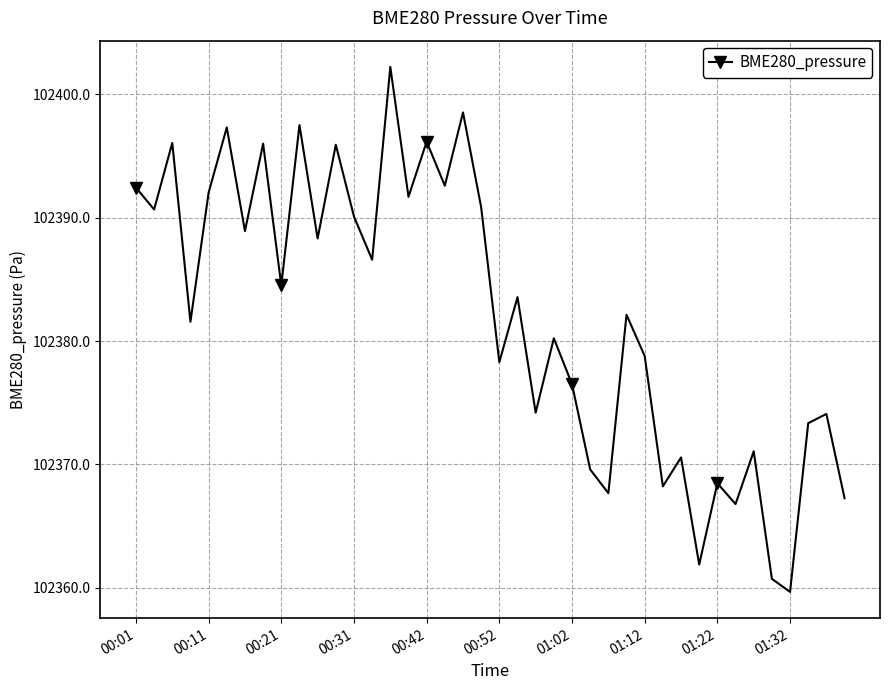

What is the minimum value shown in the chart?

102359.7